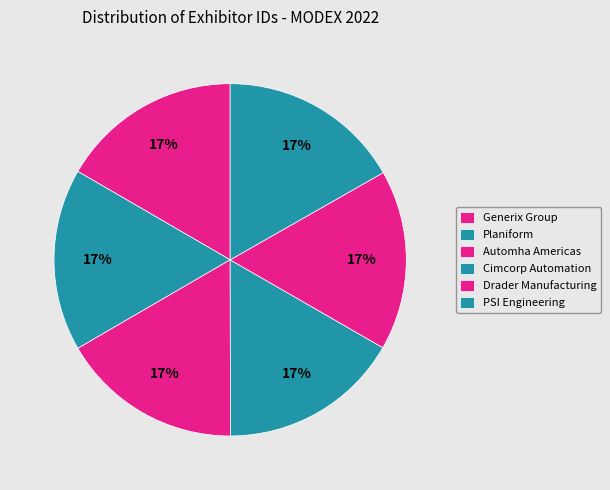

To the nearest percent, what percentage of the pie is Generix Group?

17%